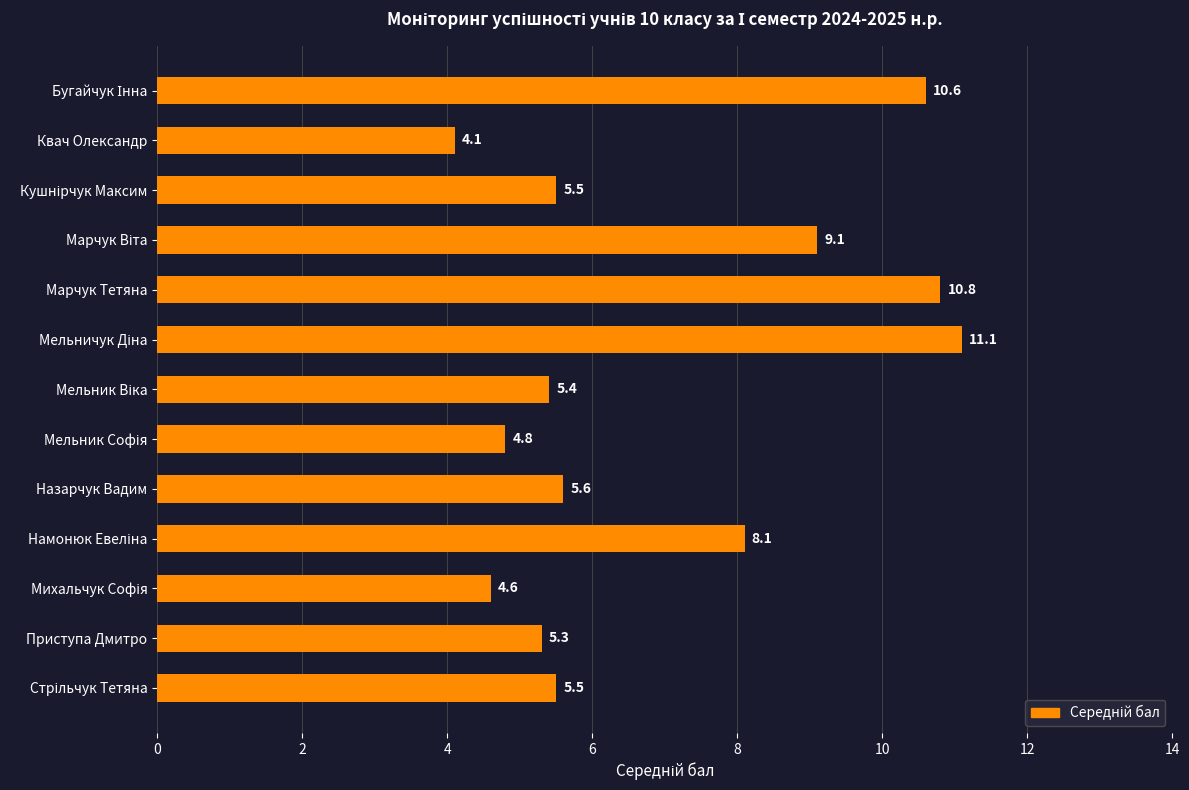

Does the chart contain stacked bars?

No